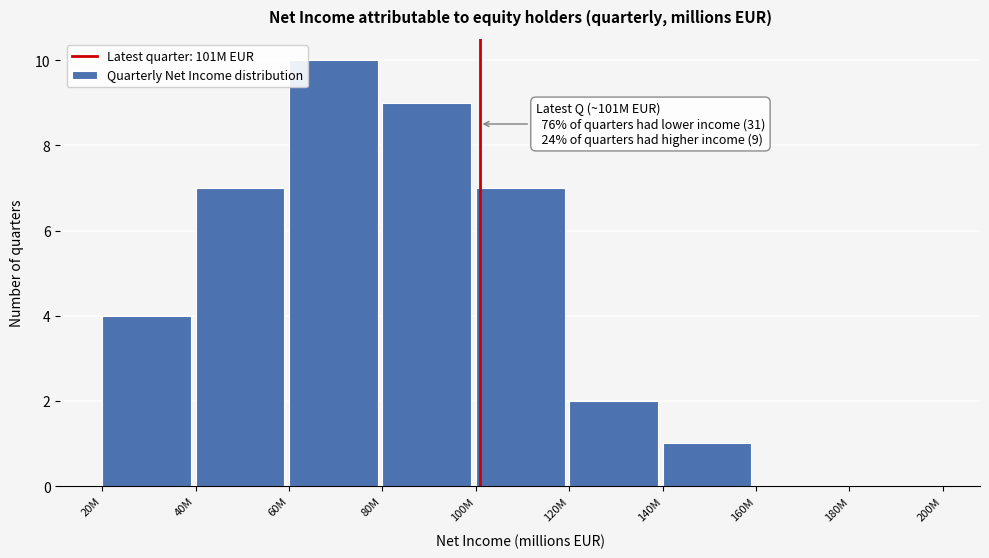

Reading left to right, what are all the values shown in this chart?

20M=4	40M=7	60M=10	80M=9	100M=7	120M=2	140M=1	160M=0	180M=0